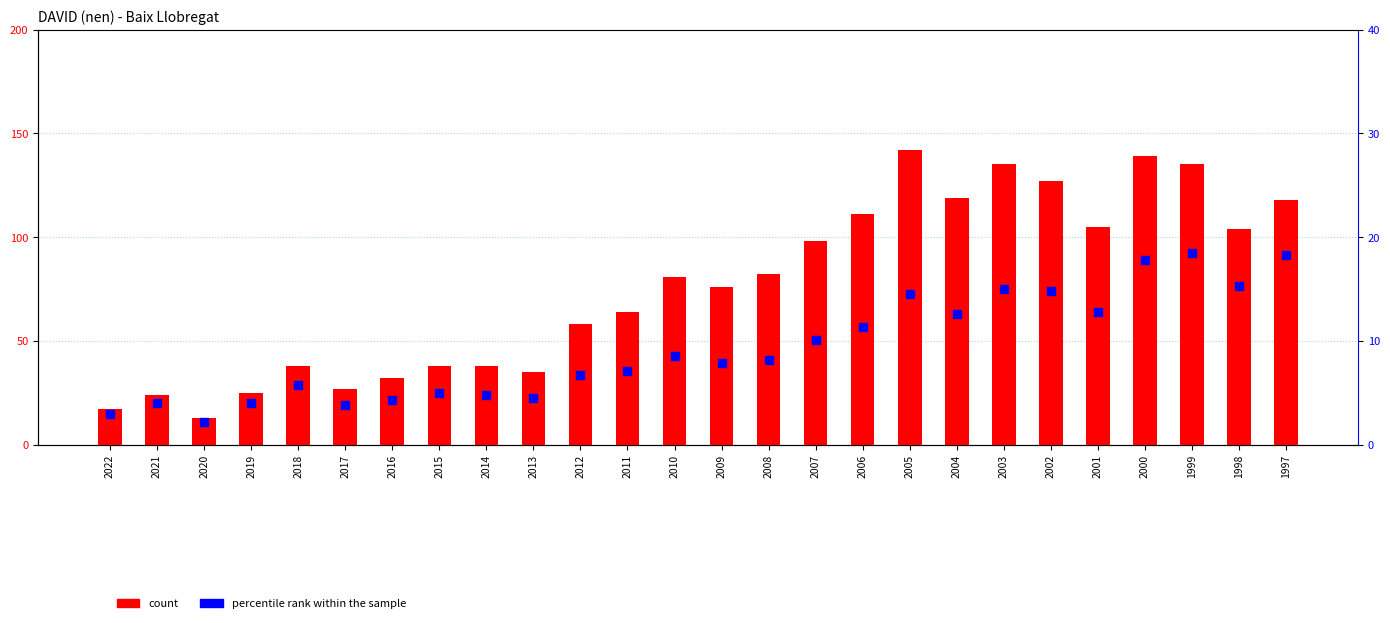

What is the total value across all series at 2009?

83.9